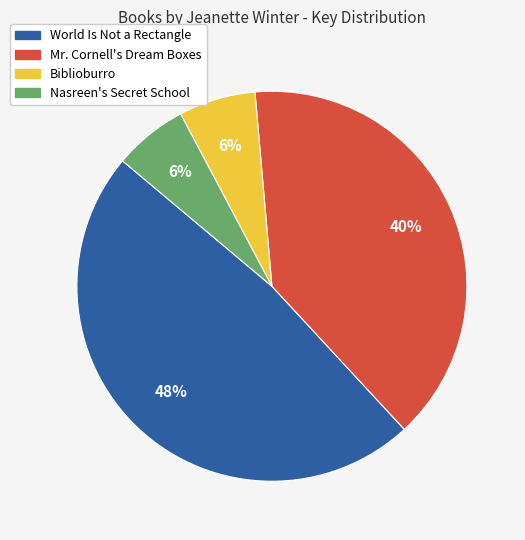

The Nasreen's Secret School slice represents 15% of the pie. True or false?

False